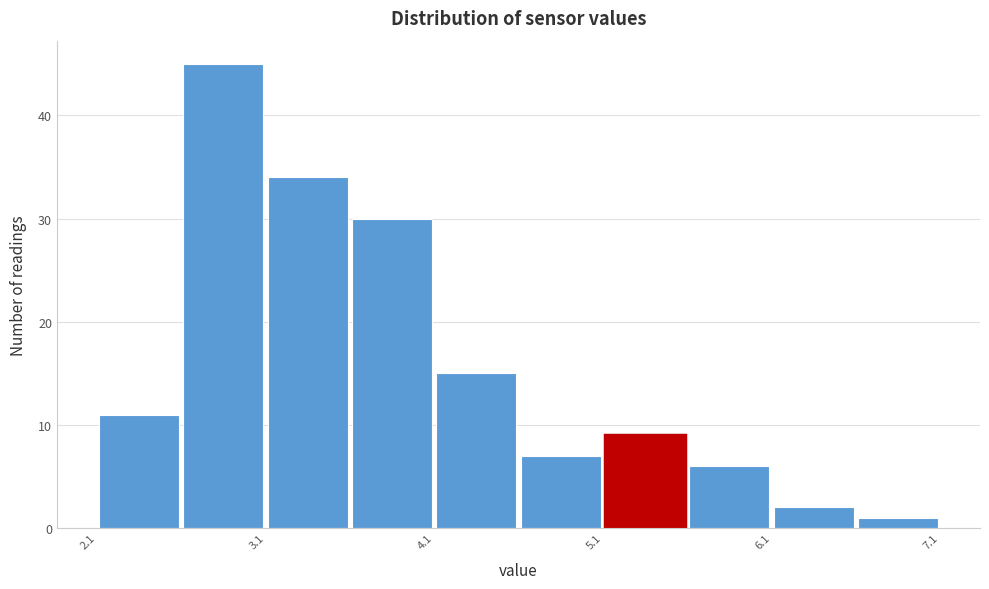

Reading left to right, transcribe this chart: for each bar, give the range it covers on the x-axis and its height. Neither the bar edges nor the heights are printed on the chart, so give them approximately, as read against the axes.

2.08 to 2.58: 11
2.58 to 3.08: 45
3.08 to 3.58: 34
3.58 to 4.08: 30
4.08 to 4.58: 15
4.58 to 5.08: 7
5.08 to 5.58: 9
5.58 to 6.08: 6
6.08 to 6.58: 2
6.58 to 7.08: 1